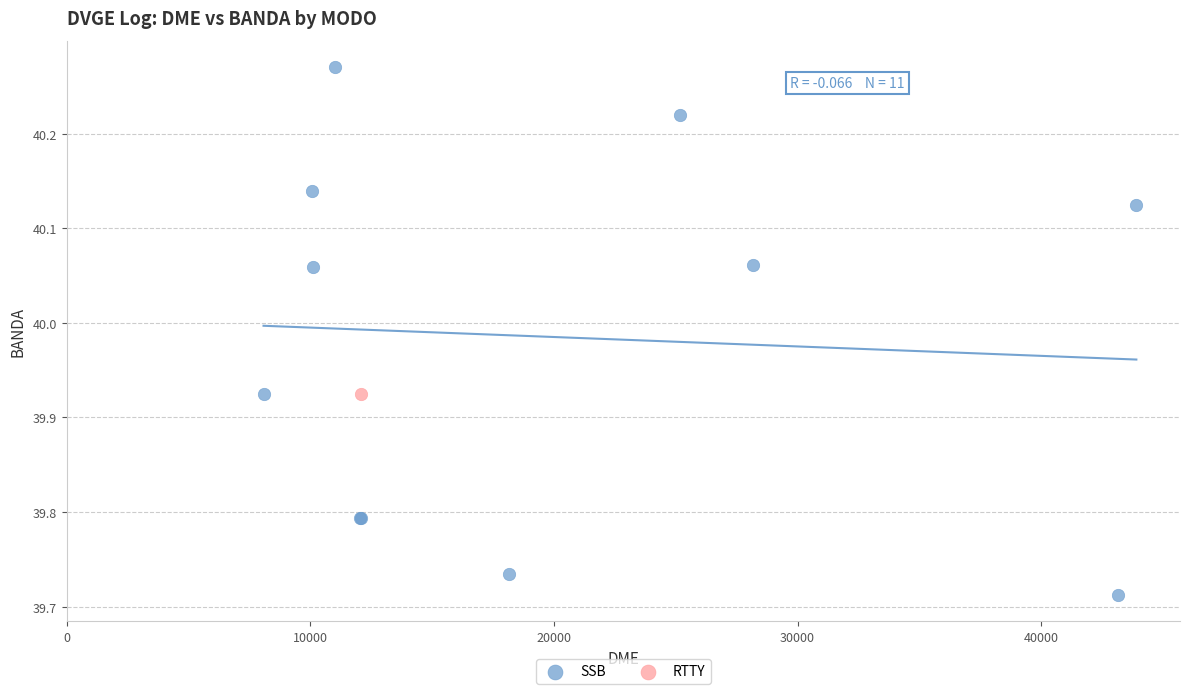

What are all the series names shown in the legend?

SSB, RTTY